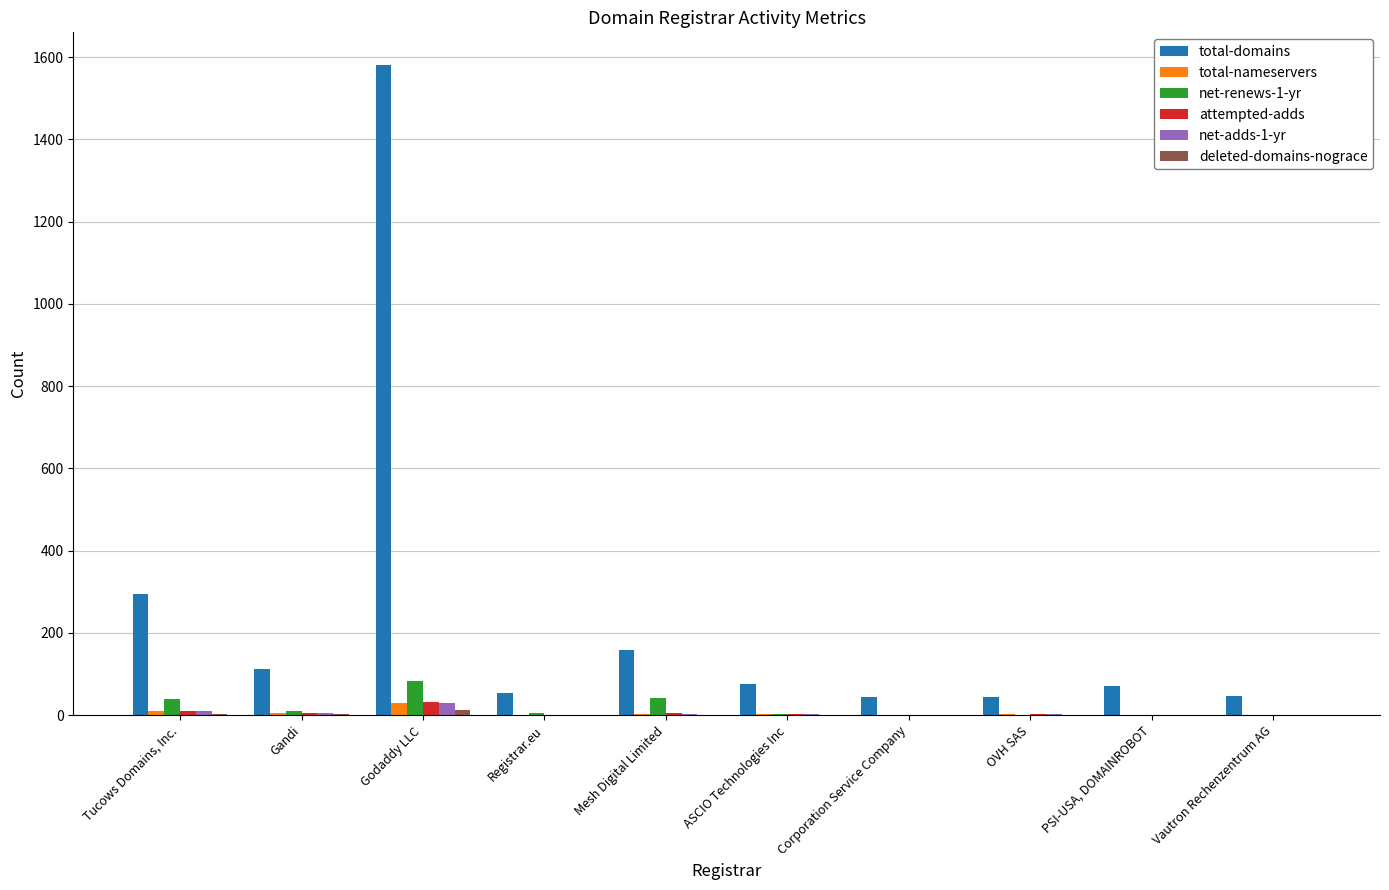

Where is total-domains nearest to the value 812?

Tucows Domains, Inc.